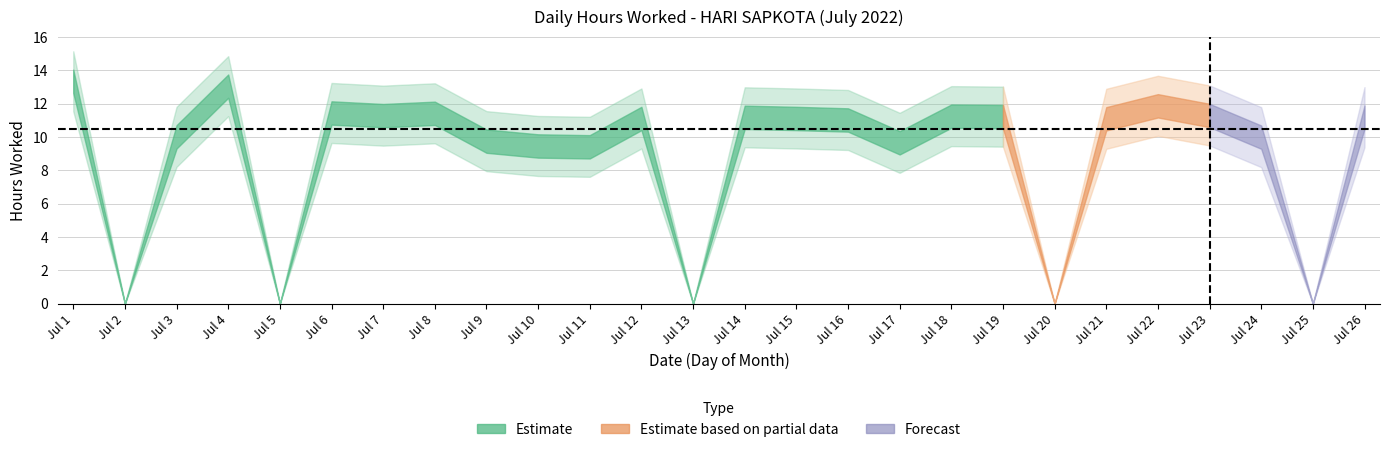

What is the value of the 9th point from the left?

9.8